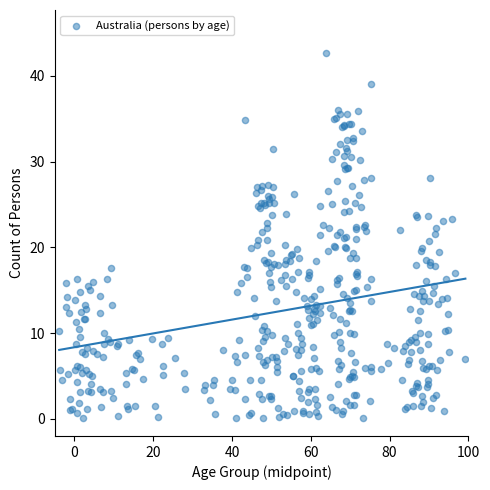

How many points are shown in the scatter plot?

445